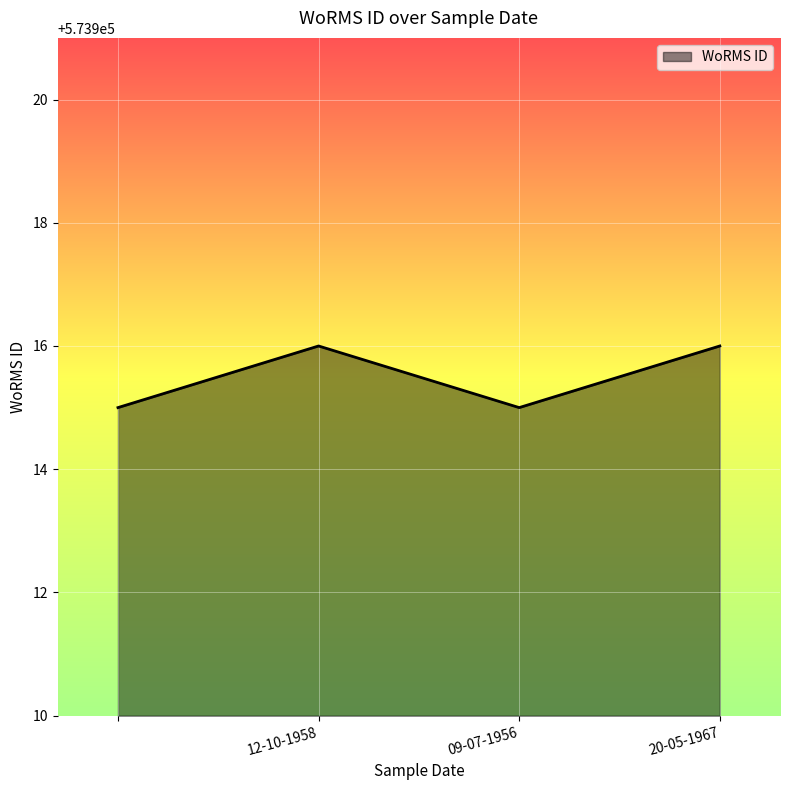

What is the sum of all values?

2295662